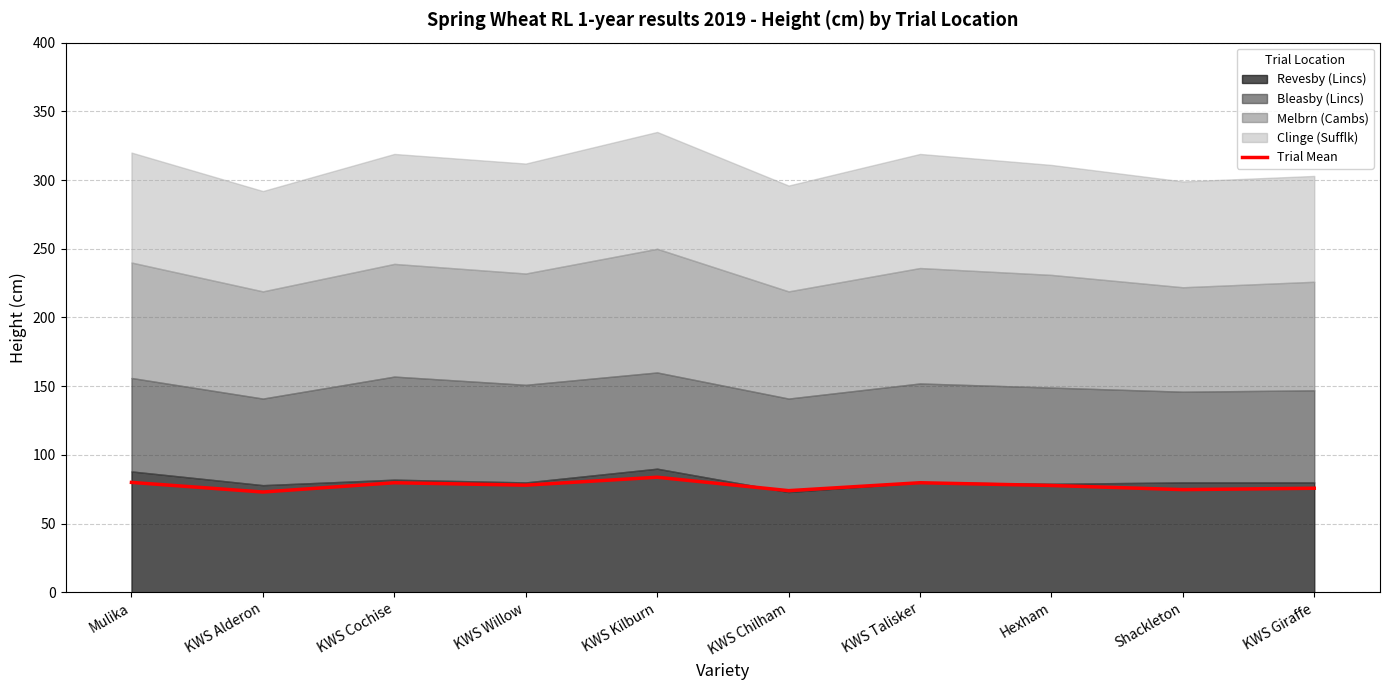

Reading right to left, transcribe all the data shown in this chart.

75.8	74.8	77.8	79.8	74.0	83.8	78.0	79.8	73.0	80.0